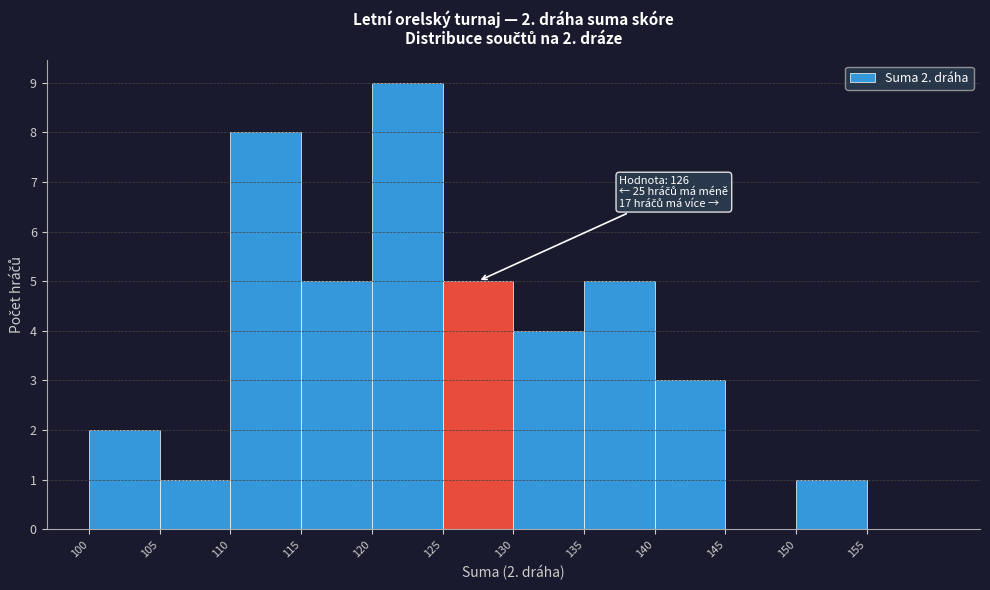

Over which range of the x-axis is the bar tallest?

120 to 125